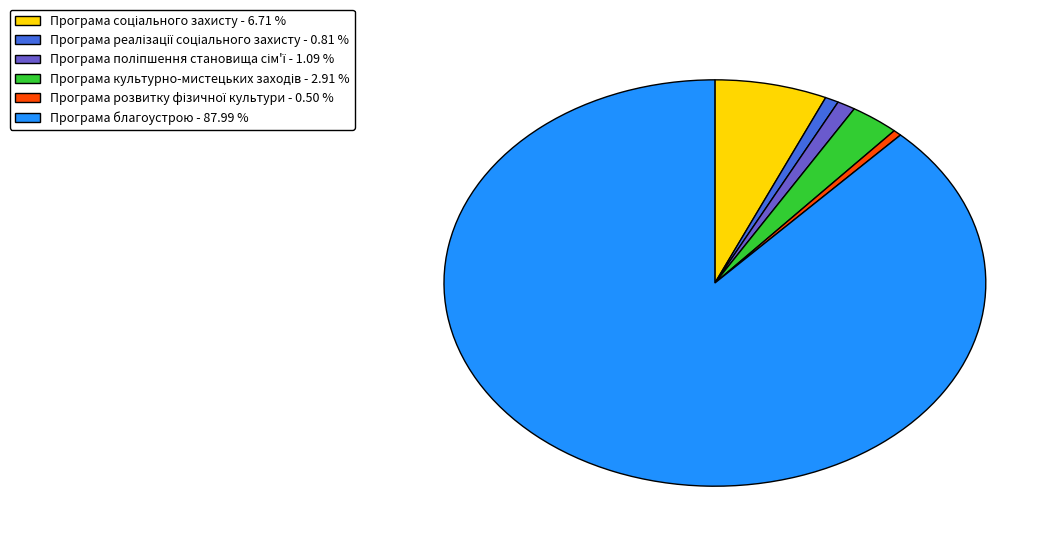

Is there a majority slice in this chart?

Yes